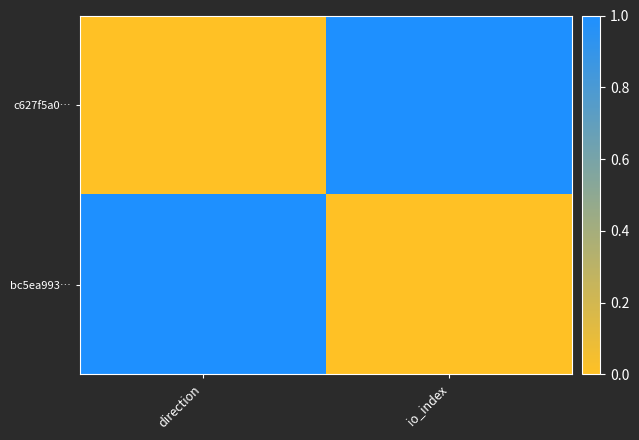

Reading left to right, list all the values displayed in this chart.

c627f5a0…: direction=0	io_index=1
bc5ea993…: direction=1	io_index=0